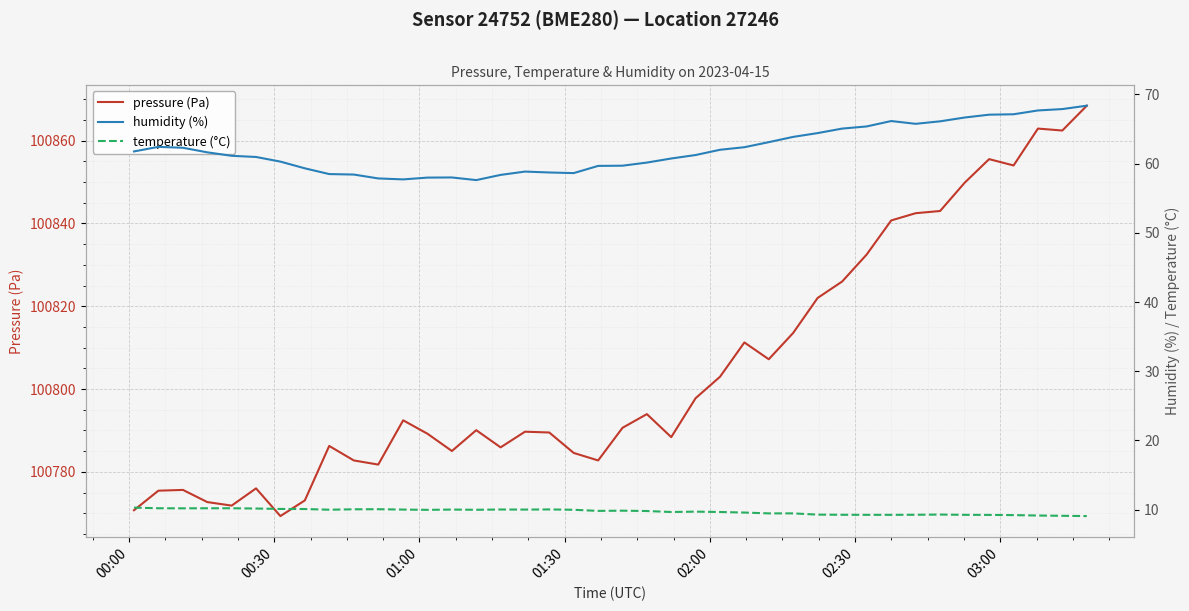

True or false: humidity (%) and pressure (Pa) intersect in this chart.

False